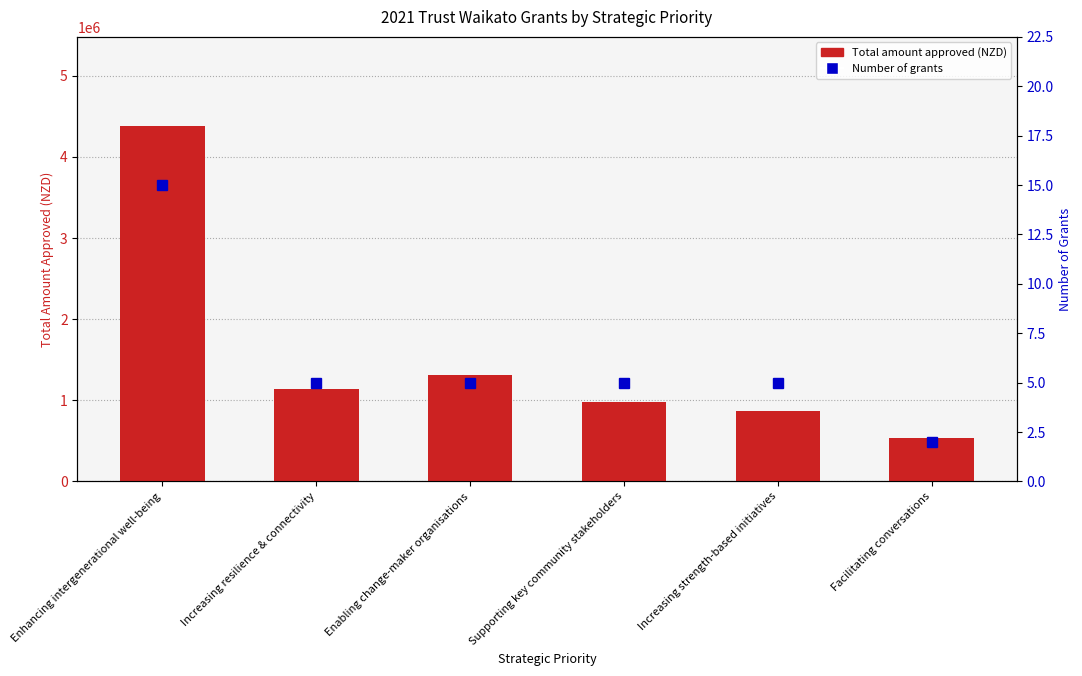

Rank the series at Facilitating conversations from highest to lowest value.

Total amount approved, Number of grants